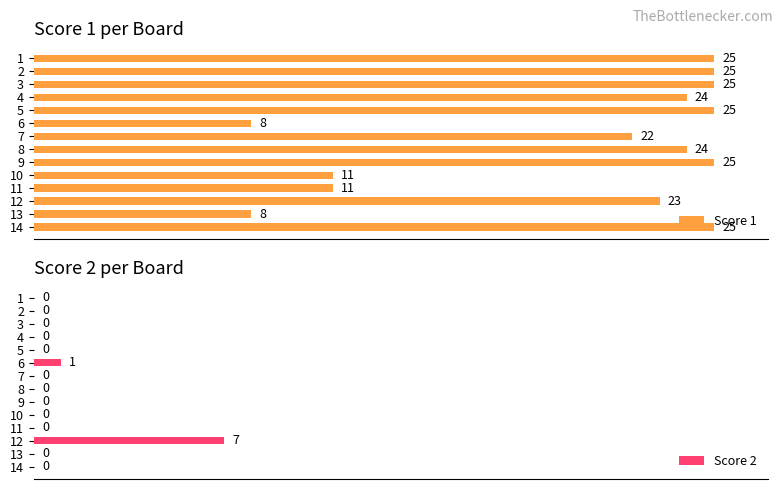

What is the difference between the maximum and minimum values in the Score 1 series?

17